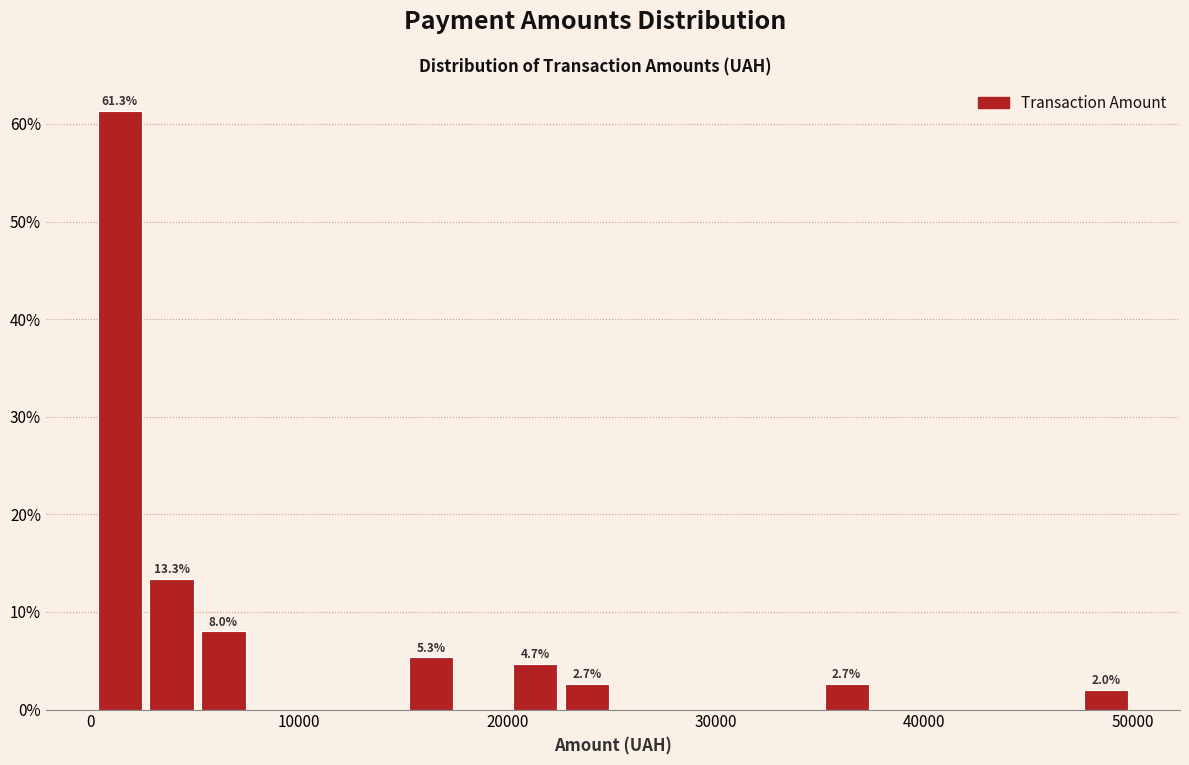

Read against the x-axis, roughly where is the centre of the tallest bar?

1000